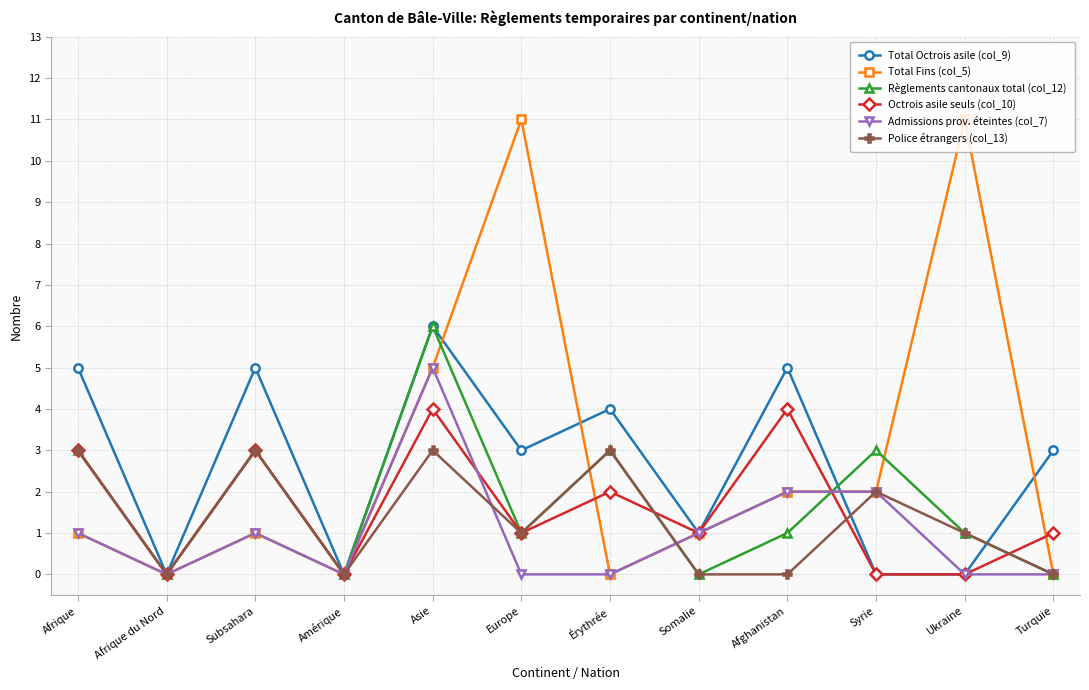

True or false: Règlements cantonaux total (col_12) and Octrois asile seuls (col_10) cross at least once.

True